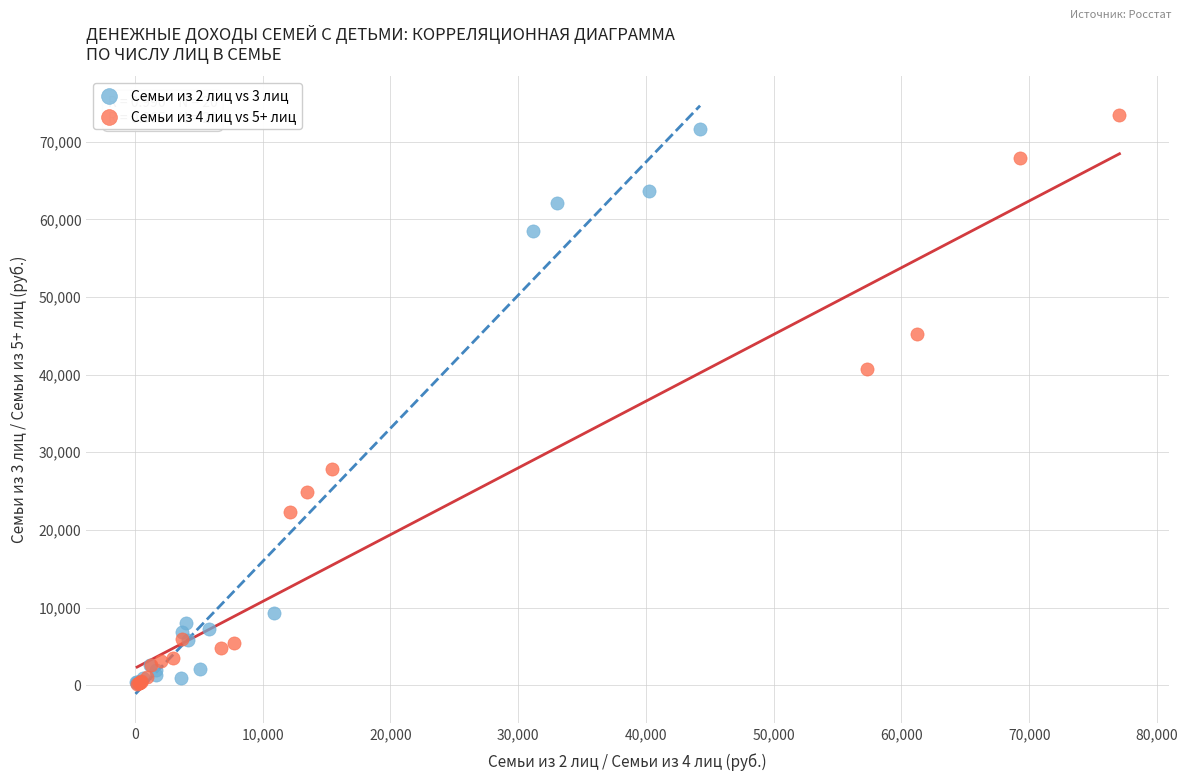

Which series has the widest spread of Y values?

Семьи из 4 лиц vs 5+ лиц